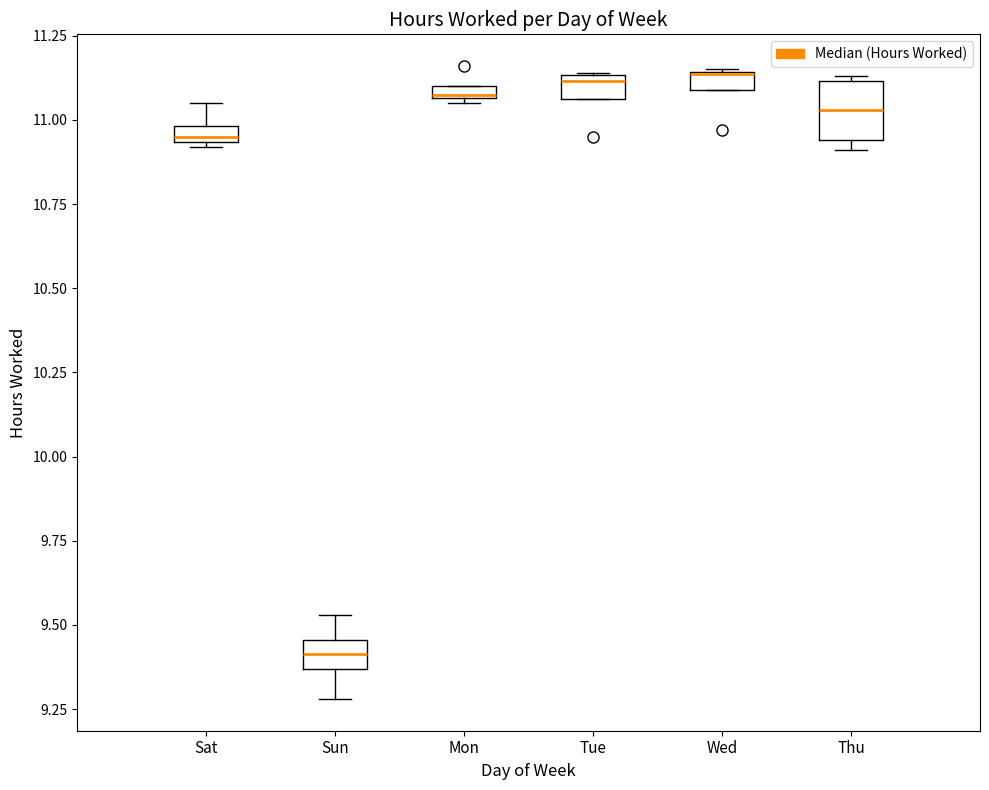

Where does the upper whisker of the box for Sat end on the y-axis? The values are not printed on the chart, so give them approximately, as read against the axis.

11.05